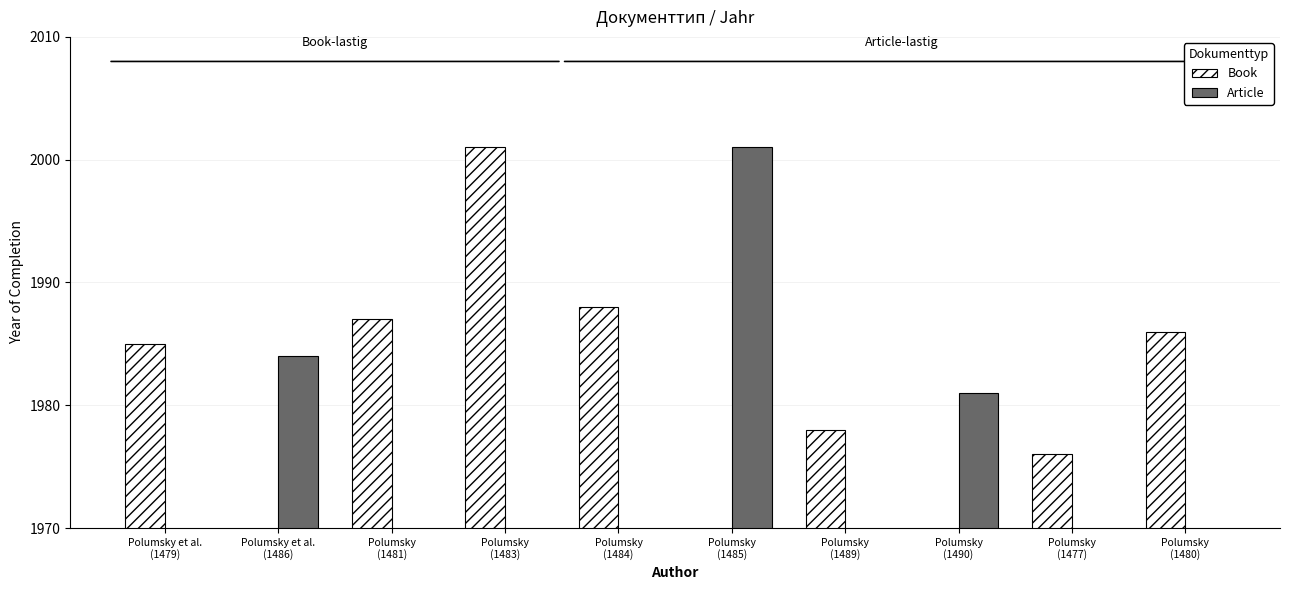

How many values in the Book series exceed 1985?

4